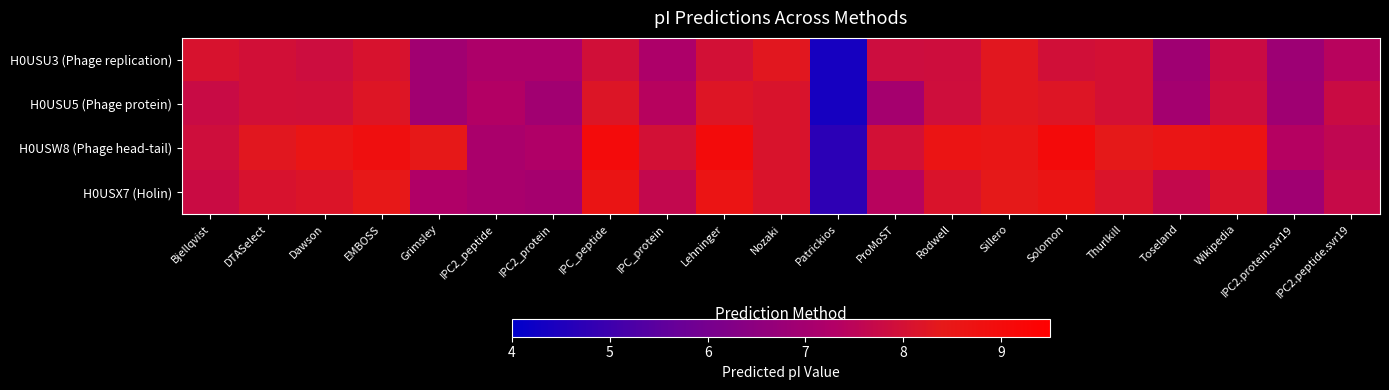

Reading left to right, what are all the values shown in this chart?

H0USU3 (Phage replication): Bjellqvist=8.1	DTASelect=8.0	Dawson=7.9	EMBOSS=8.1	Grimsley=6.9	IPC2_peptide=7.2	IPC2_protein=7.2	IPC_peptide=8.0	IPC_protein=7.2	Lehninger=8.0	Nozaki=8.3	Patrickios=4.4	ProMoST=7.9	Rodwell=7.9	Sillero=8.3	Solomon=8.0	Thurlkill=8.0	Toseland=6.9	Wikipedia=7.8	IPC2.protein.svr19=6.8	IPC2.peptide.svr19=7.4
H0USU5 (Phage protein): Bjellqvist=7.8	DTASelect=8.0	Dawson=8.0	EMBOSS=8.2	Grimsley=6.9	IPC2_peptide=7.3	IPC2_protein=6.9	IPC_peptide=8.2	IPC_protein=7.4	Lehninger=8.2	Nozaki=8.1	Patrickios=4.4	ProMoST=7.0	Rodwell=7.9	Sillero=8.3	Solomon=8.2	Thurlkill=8.0	Toseland=7.0	Wikipedia=7.9	IPC2.protein.svr19=6.9	IPC2.peptide.svr19=7.8
H0USW8 (Phage head-tail): Bjellqvist=7.9	DTASelect=8.3	Dawson=8.6	EMBOSS=8.8	Grimsley=8.4	IPC2_peptide=7.1	IPC2_protein=7.2	IPC_peptide=9.0	IPC_protein=8.0	Lehninger=9.0	Nozaki=8.1	Patrickios=4.7	ProMoST=8.0	Rodwell=8.6	Sillero=8.5	Solomon=9.0	Thurlkill=8.4	Toseland=8.6	Wikipedia=8.7	IPC2.protein.svr19=7.4	IPC2.peptide.svr19=7.6
H0USX7 (Holin): Bjellqvist=7.8	DTASelect=8.1	Dawson=8.2	EMBOSS=8.4	Grimsley=7.2	IPC2_peptide=7.1	IPC2_protein=7.0	IPC_peptide=8.6	IPC_protein=7.6	Lehninger=8.6	Nozaki=8.1	Patrickios=4.8	ProMoST=7.4	Rodwell=8.1	Sillero=8.4	Solomon=8.6	Thurlkill=8.2	Toseland=7.7	Wikipedia=8.1	IPC2.protein.svr19=6.9	IPC2.peptide.svr19=7.7